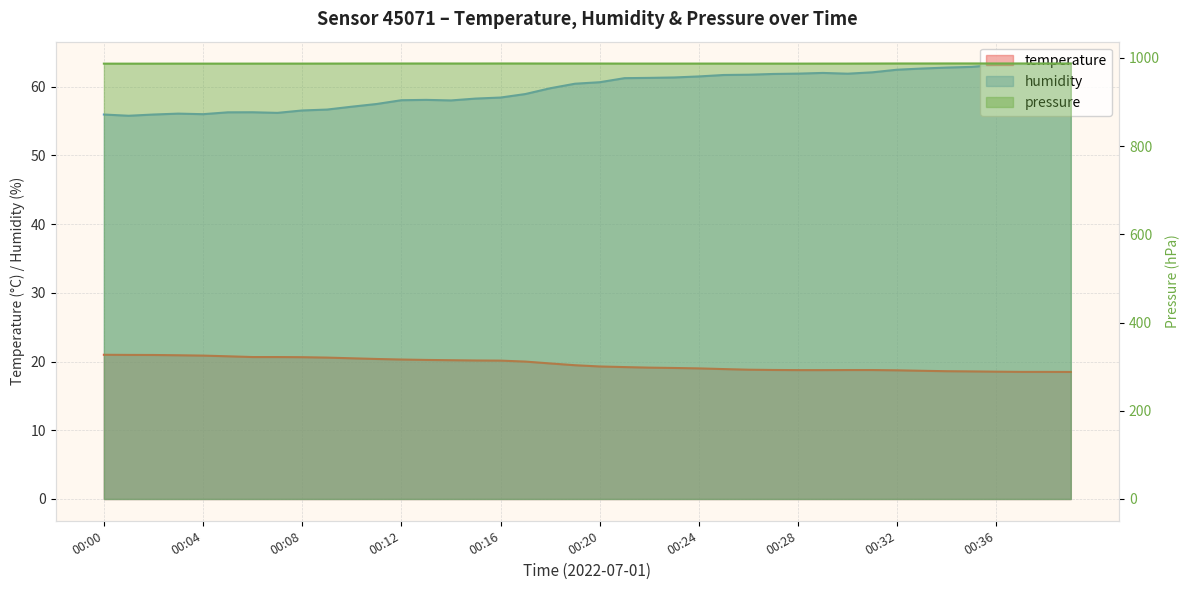

Reading left to right, transcribe all the data shown in this chart.

temperature: 21.0	21.0	20.9	20.9	20.9	20.8	20.6	20.6	20.6	20.6	20.5	20.4	20.3	20.2	20.2	20.1	20.1	20.0	19.7	19.5	19.3	19.2	19.1	19.1	19.0	18.9	18.8	18.8	18.8	18.8	18.8	18.8	18.7	18.6	18.6	18.6	18.5	18.5	18.5	18.5
humidity: 55.9	55.8	55.9	56.1	56.0	56.2	56.3	56.2	56.5	56.6	57.1	57.5	58.0	58.1	58.0	58.2	58.4	58.9	59.8	60.4	60.6	61.2	61.3	61.3	61.5	61.7	61.7	61.8	61.9	62.0	61.9	62.1	62.5	62.6	62.8	62.9	63.2	63.2	63.4	63.4
pressure: 987.0	987.0	987.0	987.1	987.1	987.1	987.1	987.1	987.1	987.2	987.3	987.3	987.3	987.4	987.3	987.3	987.4	987.4	987.3	987.3	987.3	987.2	987.1	987.1	987.2	987.2	987.1	987.1	987.1	987.1	987.2	987.3	987.4	987.4	987.5	987.5	987.4	987.4	987.4	987.4